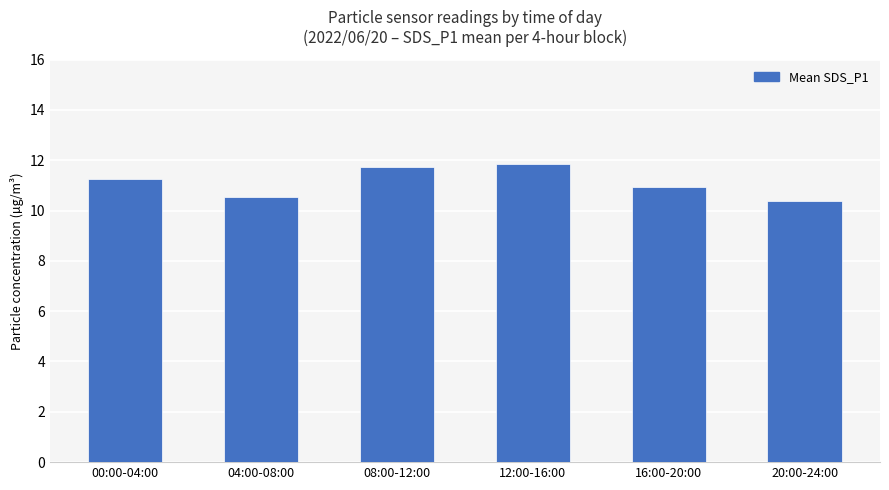

Between 20:00-24:00 and 12:00-16:00, which is larger?

12:00-16:00